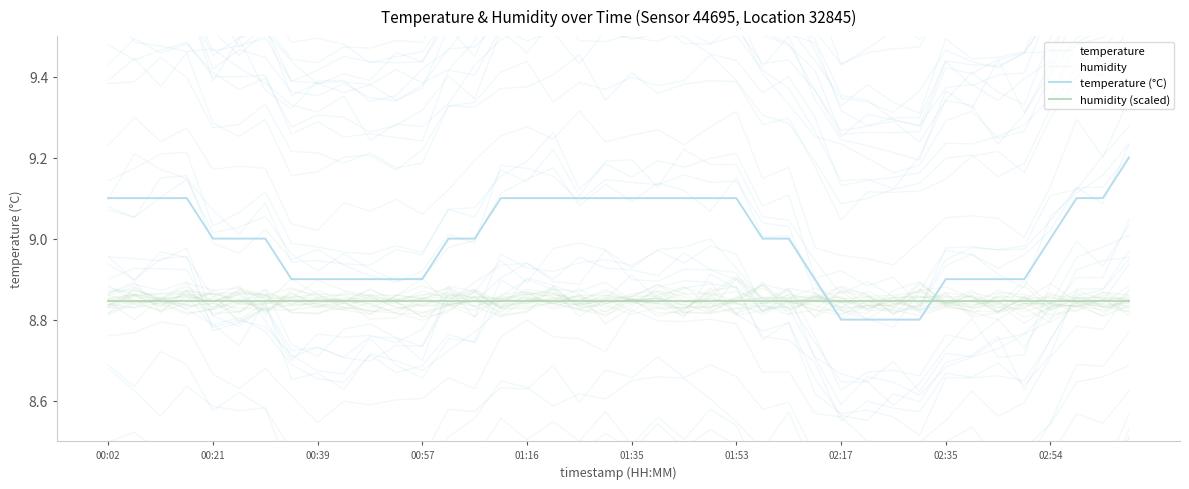

What is the value of the humidity point at the 37th from the left?

8.8